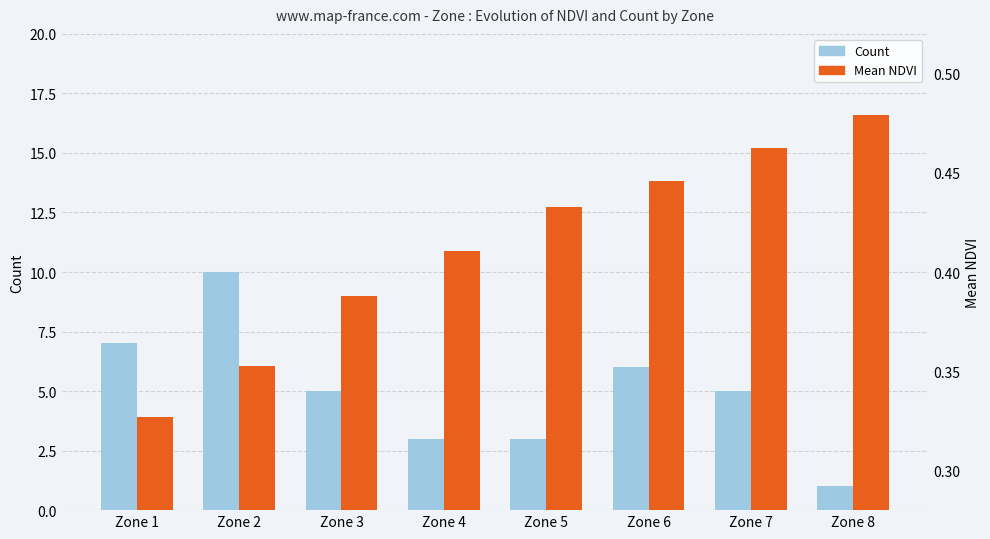

Which category has the highest value in the Count series?

Zone 2